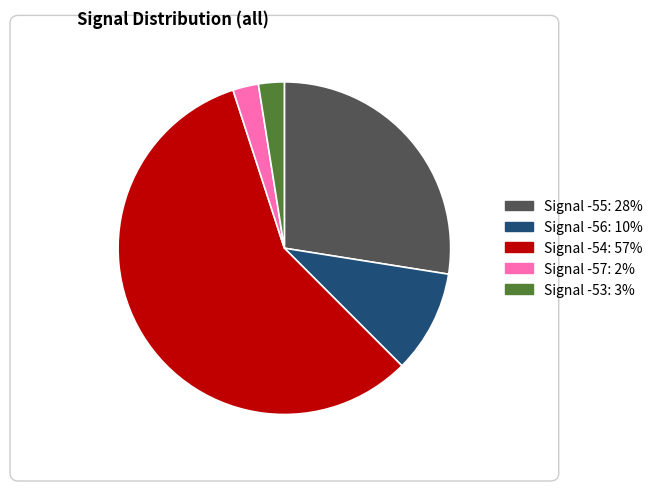

True or false: Signal -56 accounts for 19% of the total.

False